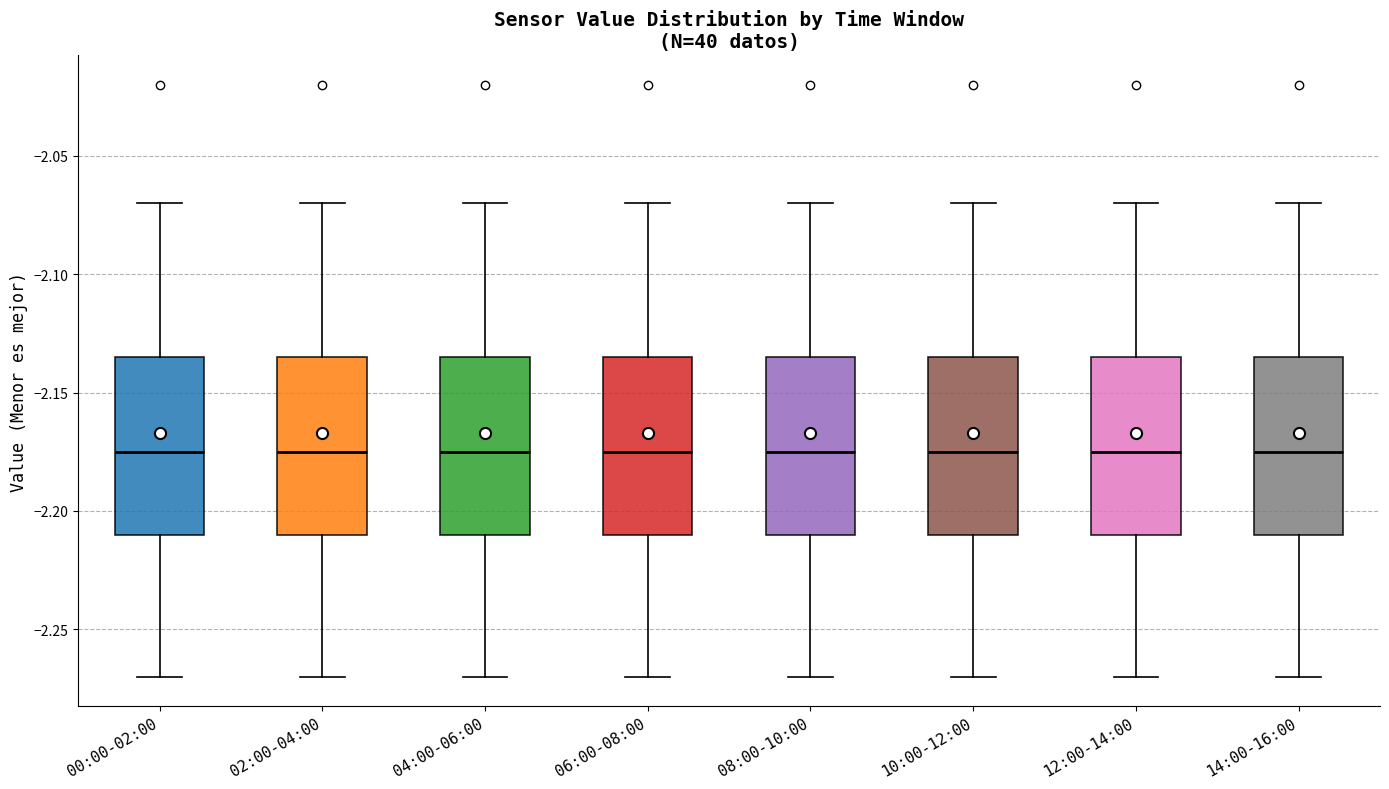

Reading left to right, read every box against the y-axis: the position of its median line, the range the box covers, and the ends of its whiskers. The values are not printed on the chart, so give them approximately, as read against the axis.

00:00-02:00: median -2.175, box -2.210 to -2.135, whiskers -2.270 to -2.070
02:00-04:00: median -2.175, box -2.210 to -2.135, whiskers -2.270 to -2.070
04:00-06:00: median -2.175, box -2.210 to -2.135, whiskers -2.270 to -2.070
06:00-08:00: median -2.175, box -2.210 to -2.135, whiskers -2.270 to -2.070
08:00-10:00: median -2.175, box -2.210 to -2.135, whiskers -2.270 to -2.070
10:00-12:00: median -2.175, box -2.210 to -2.135, whiskers -2.270 to -2.070
12:00-14:00: median -2.175, box -2.210 to -2.135, whiskers -2.270 to -2.070
14:00-16:00: median -2.175, box -2.210 to -2.135, whiskers -2.270 to -2.070